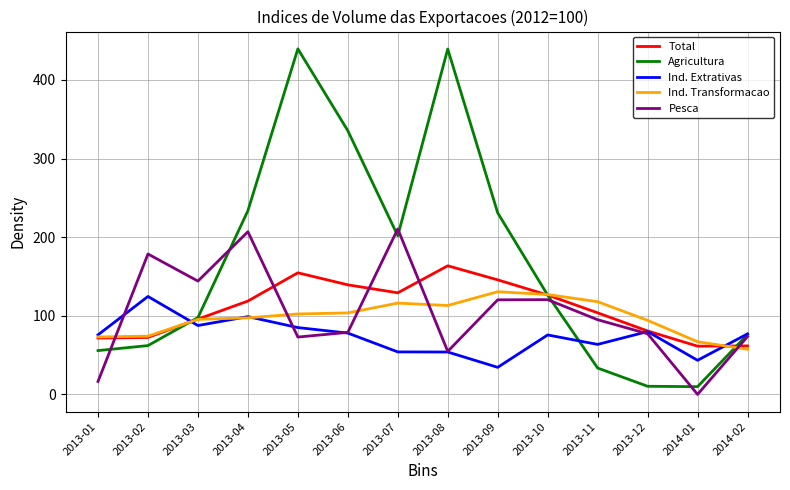

Rank the series at 2013-05 from highest to lowest value.

Agricultura, Total, Ind. Transformacao, Ind. Extrativas, Pesca